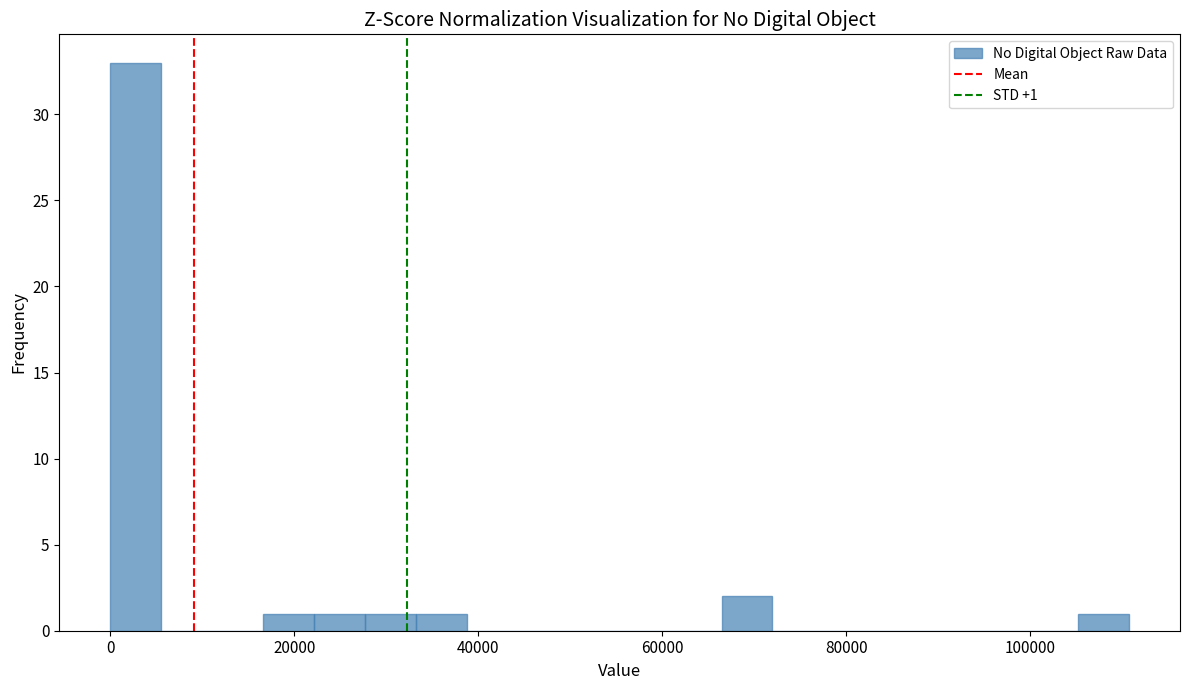

Read against the x-axis, roughly where is the centre of the tallest bar?

2000